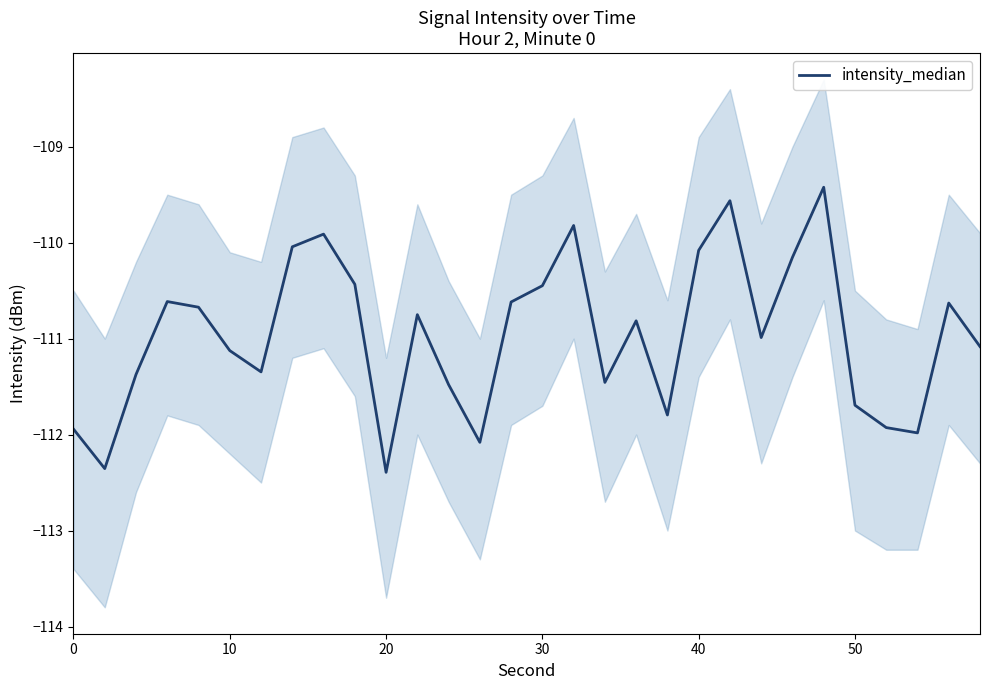

What is the sum of all values?

-3329.0